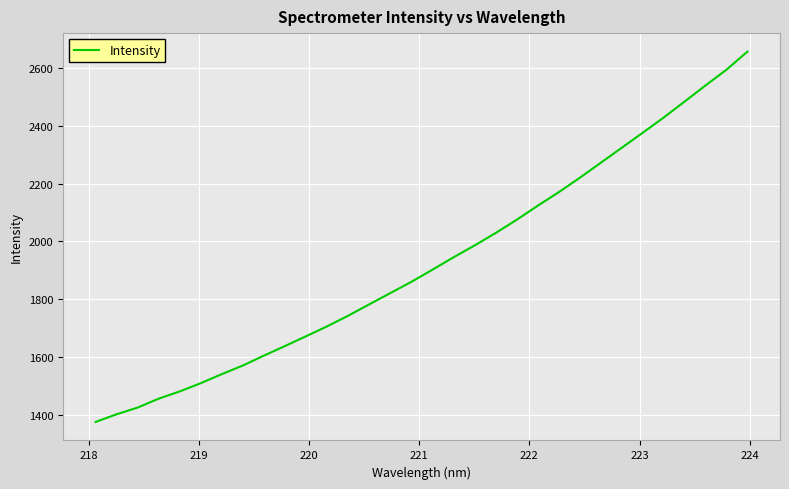

What is the greatest value displayed?

2655.1